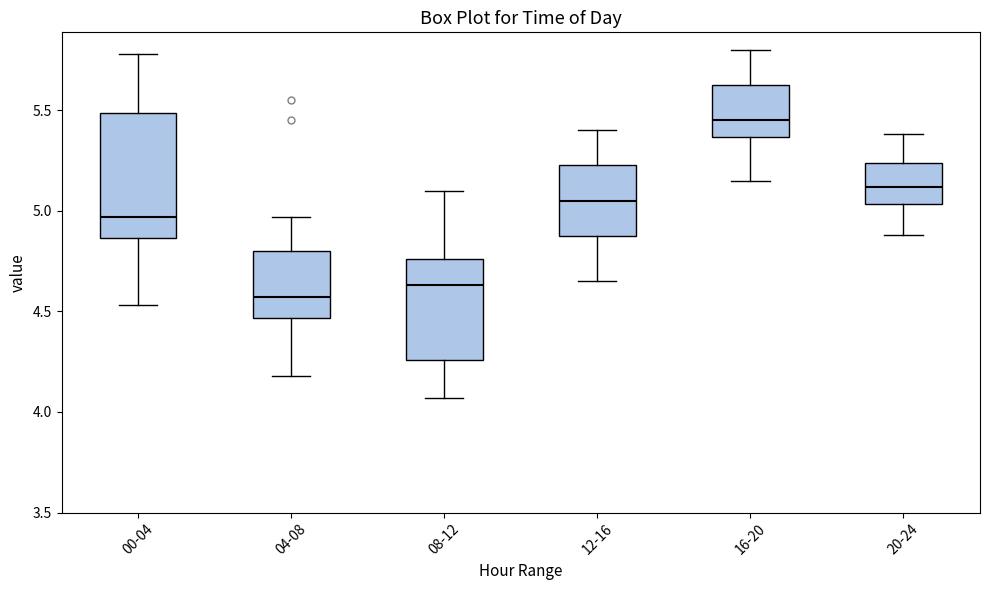

Where is the lower edge of the box for 20-24 on the y-axis? The values are not printed on the chart, so give them approximately, as read against the axis.

5.05